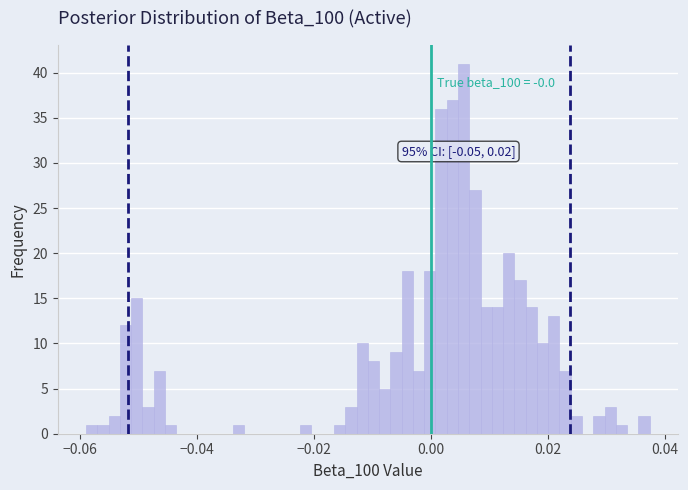

Read against the x-axis, roughly where is the centre of the tallest bar?

0.006